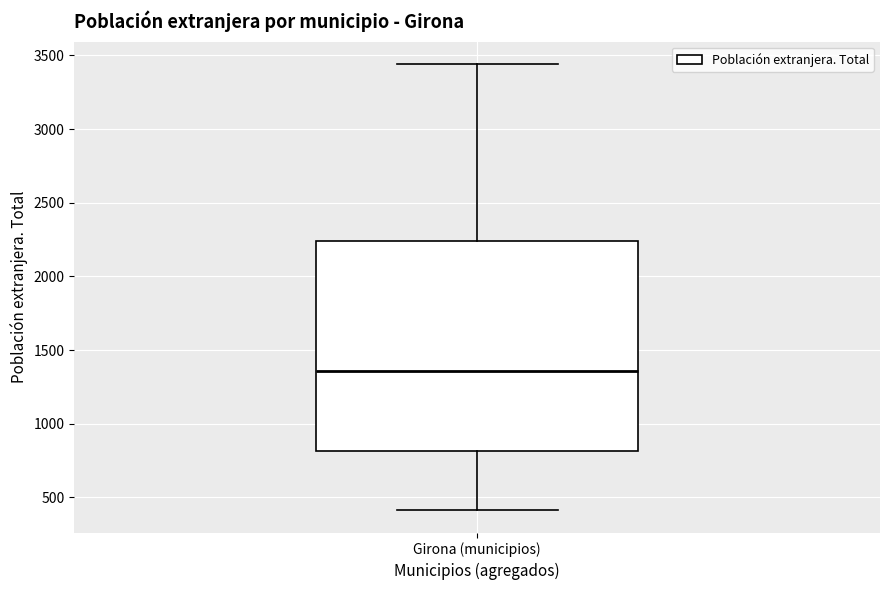

Where does the lower whisker of the box for Girona (municipios) end on the y-axis? The values are not printed on the chart, so give them approximately, as read against the axis.

400